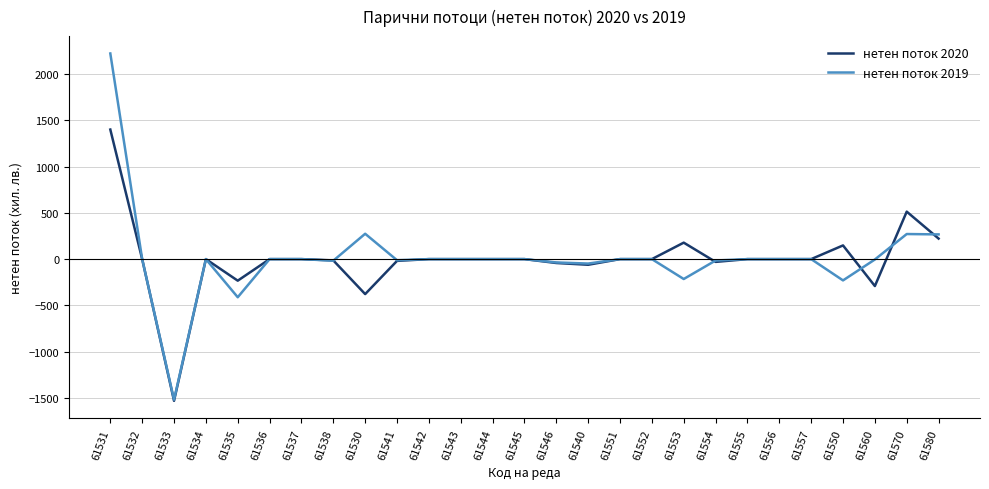

The value of нетен поток 2019 at 61533 is -1519. True or false?

True